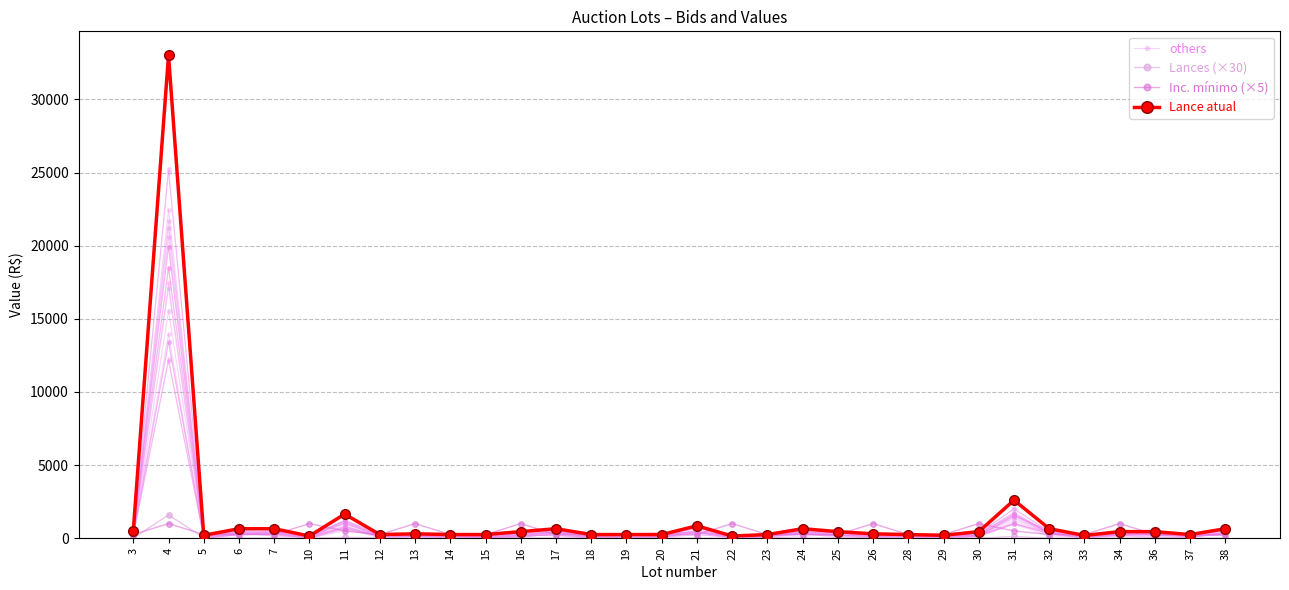

The Lance atual series shows 163.6 at 23. True or false?

False